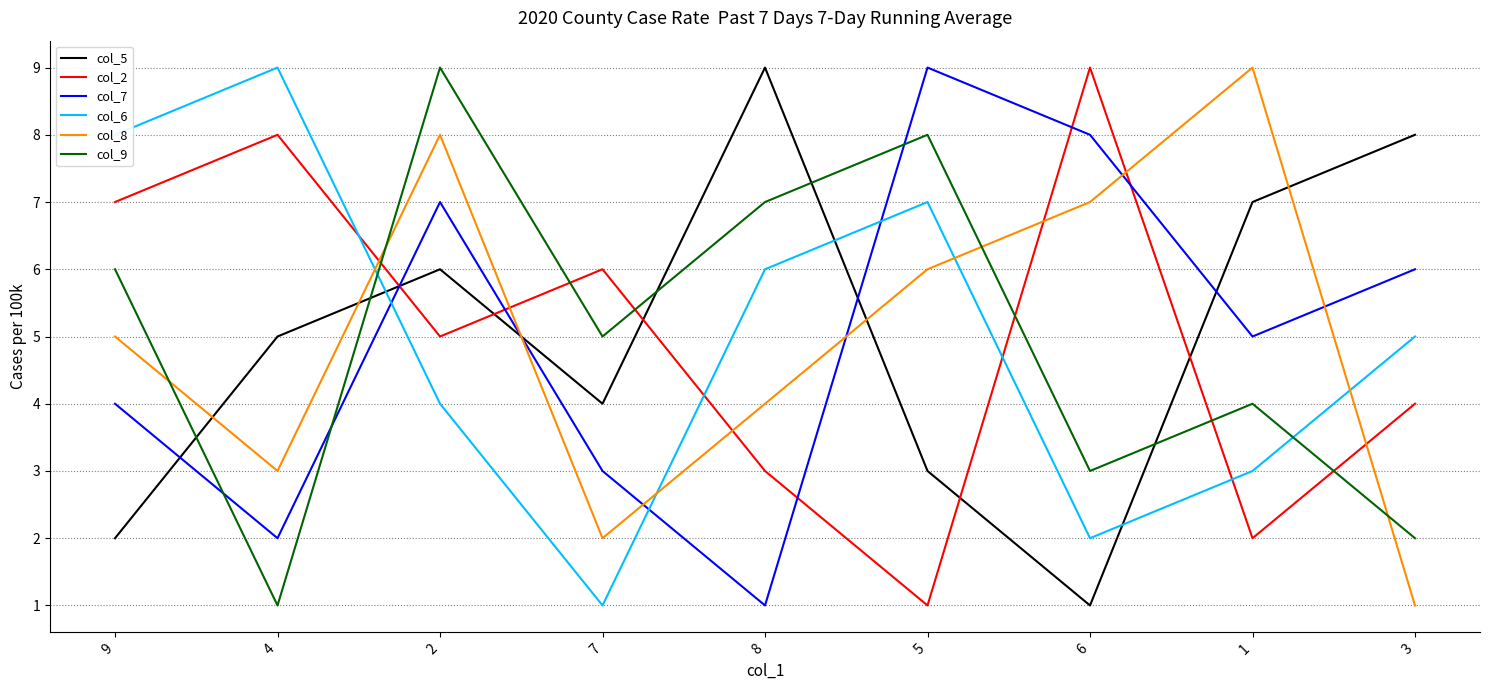

What is the minimum value for col_5?

1